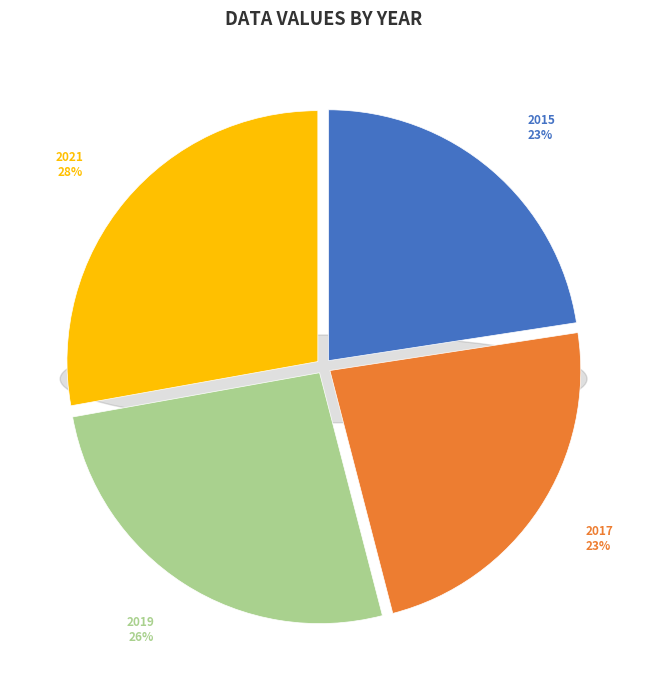

True or false: 2015 accounts for 23% of the total.

True